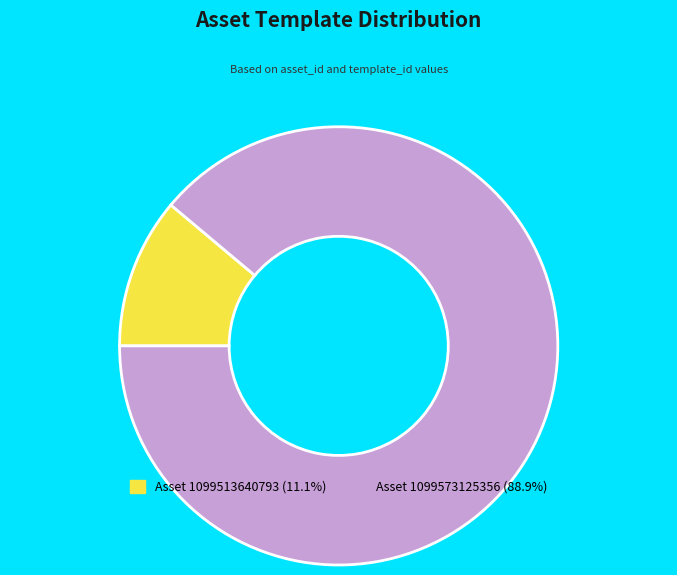

Does any single category account for the majority?

Yes